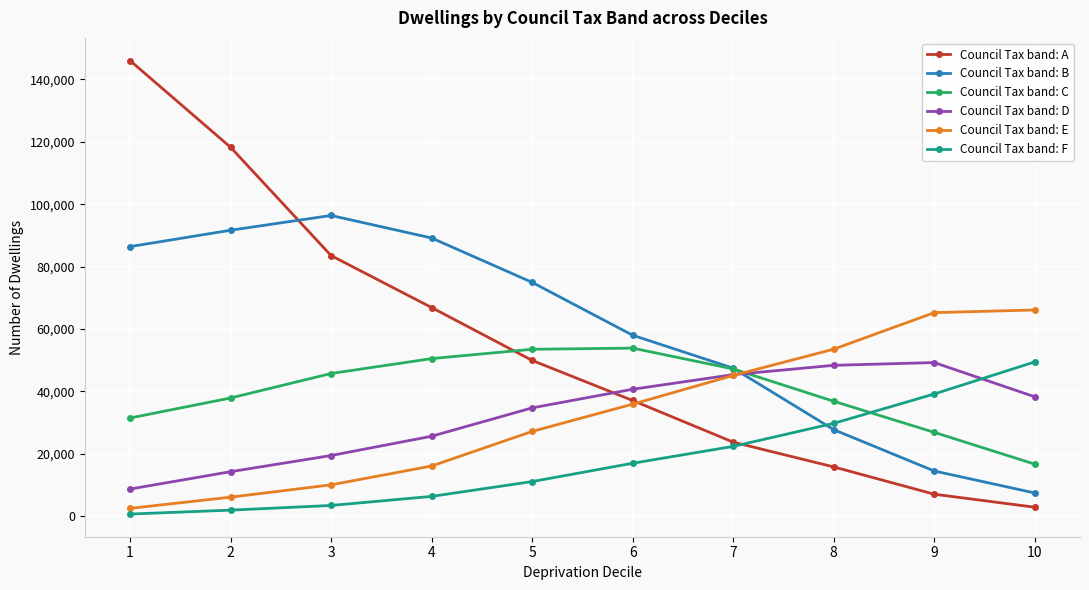

Does the chart have visible grid lines?

Yes